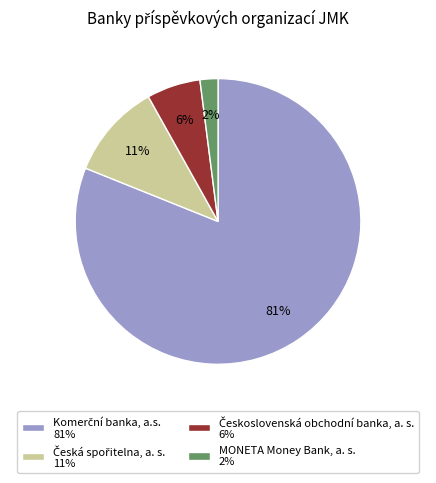

To the nearest percent, what is the difference between the largest and smallest slice percentages?

79%